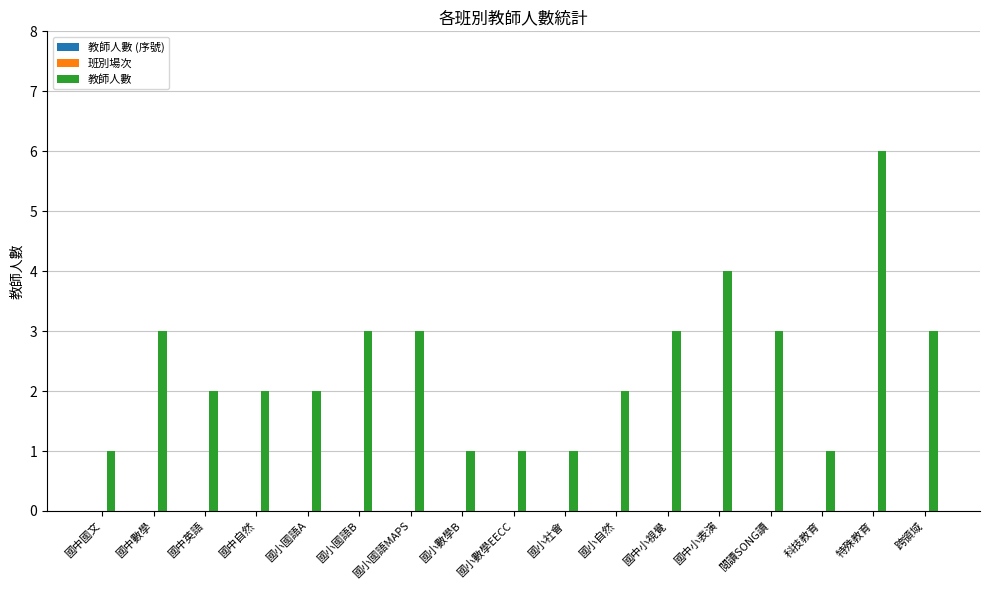

Between 國小社會 and 國小國語A, which is larger?

國小國語A